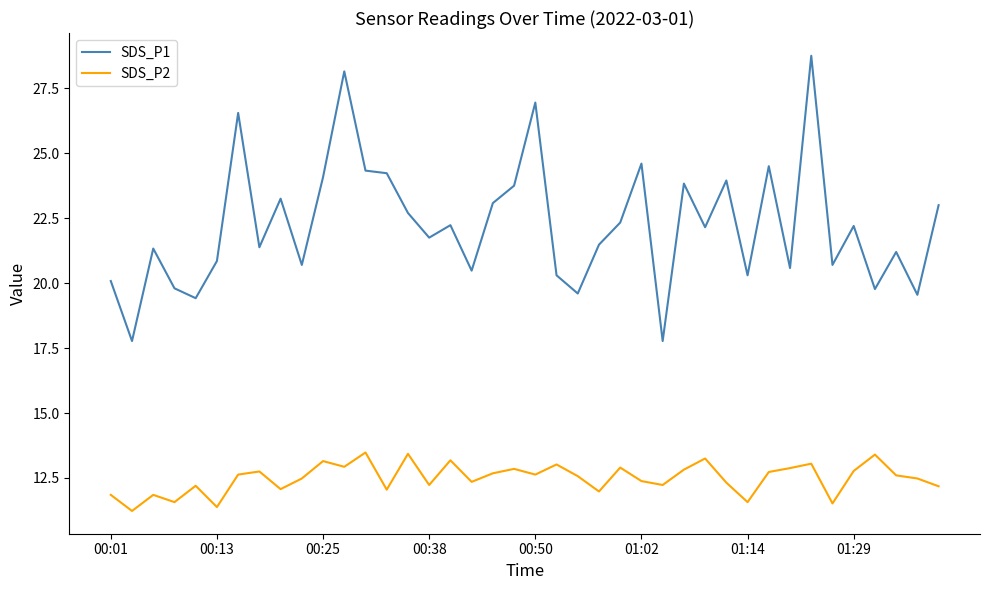

What is the difference between the second highest and second lowest values in the SDS_P1 series?

10.4